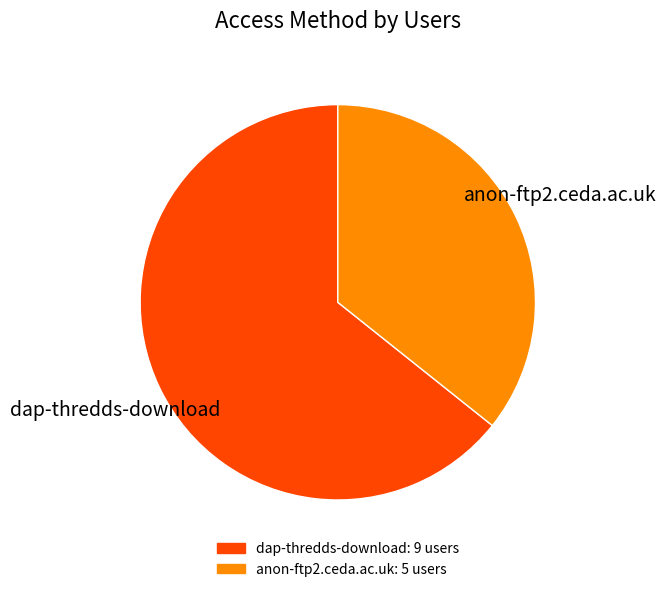

The anon-ftp2.ceda.ac.uk slice represents 45% of the pie. True or false?

False